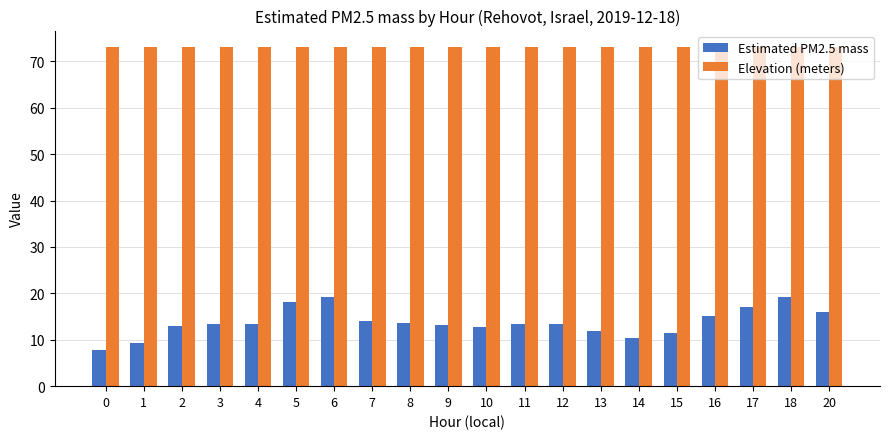

What is the difference between the highest and lowest values at 12?

59.6